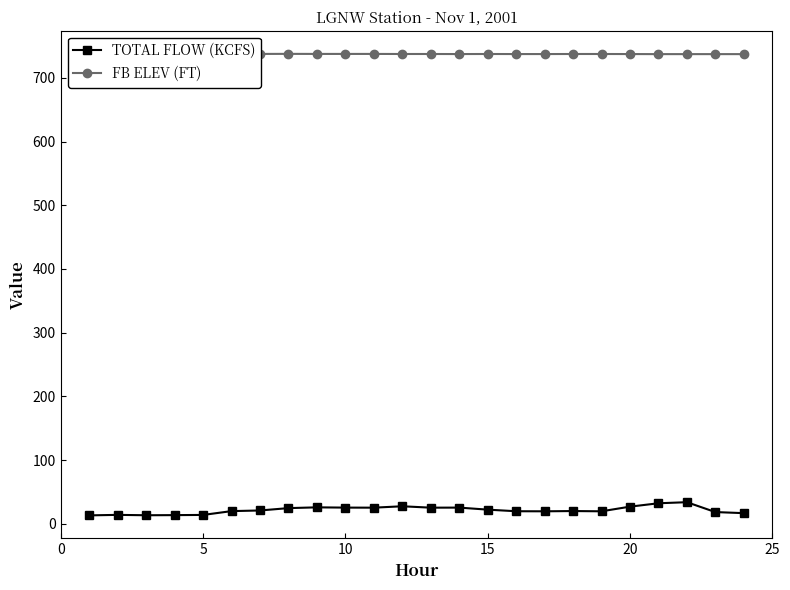

True or false: TOTAL FLOW (KCFS) and FB ELEV (FT) intersect in this chart.

False